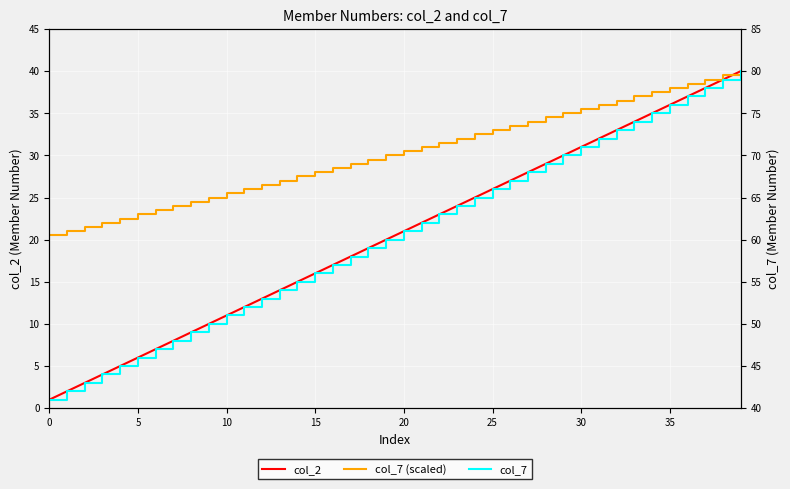

The value of col_7 at 9 is 50.0. True or false?

True